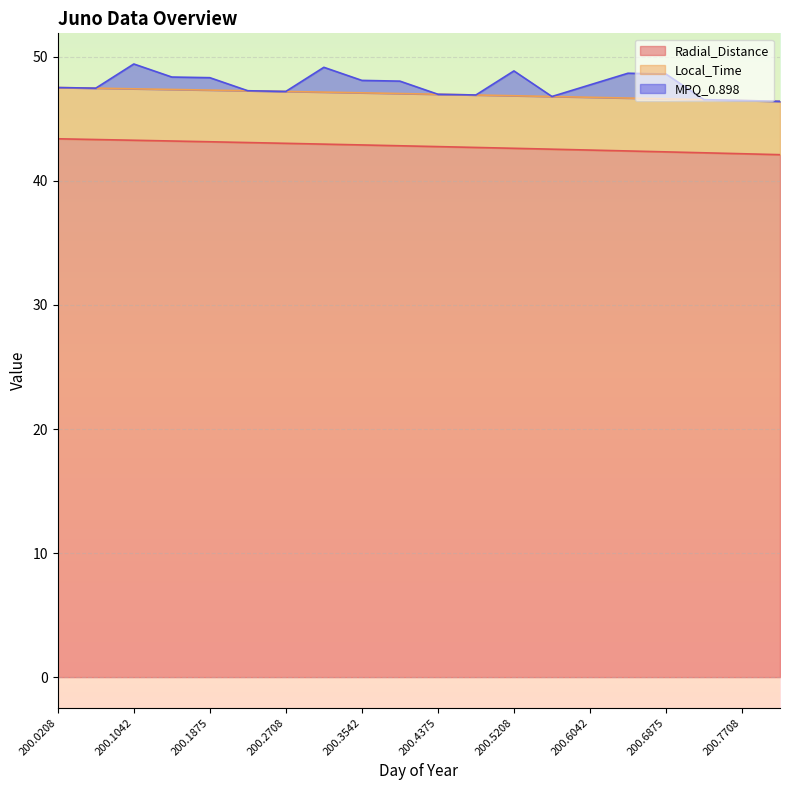

True or false: Local_Time and Radial_Distance cross at least once.

False